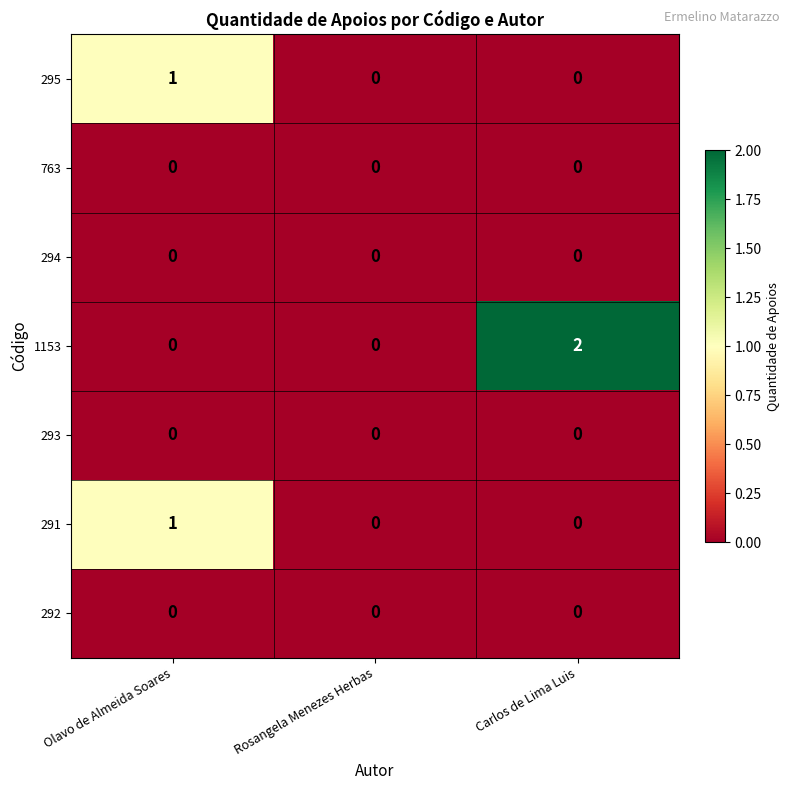

Which label corresponds to the largest value in the chart?

Carlos de Lima Luis